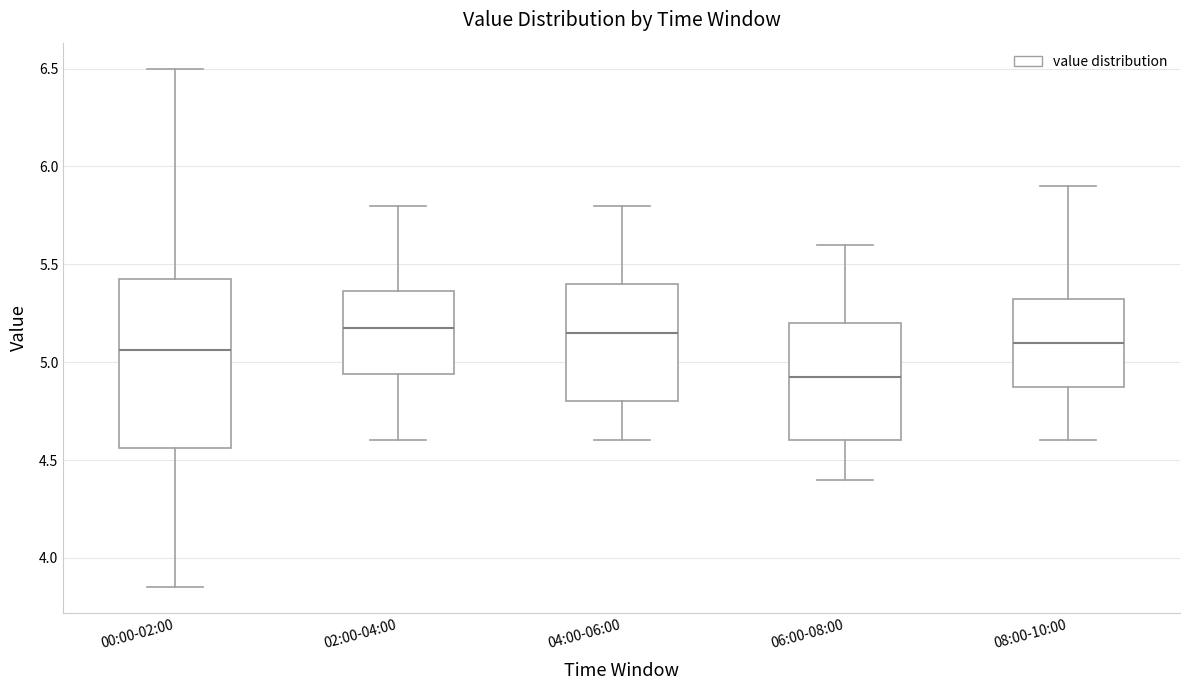

Reading left to right, read every box against the y-axis: the position of its median line, the range the box covers, and the ends of its whiskers. The values are not printed on the chart, so give them approximately, as read against the axis.

00:00-02:00: median 5.05, box 4.55 to 5.45, whiskers 3.85 to 6.50
02:00-04:00: median 5.20, box 4.95 to 5.35, whiskers 4.60 to 5.80
04:00-06:00: median 5.15, box 4.80 to 5.40, whiskers 4.60 to 5.80
06:00-08:00: median 4.95, box 4.60 to 5.20, whiskers 4.40 to 5.60
08:00-10:00: median 5.10, box 4.90 to 5.35, whiskers 4.60 to 5.90